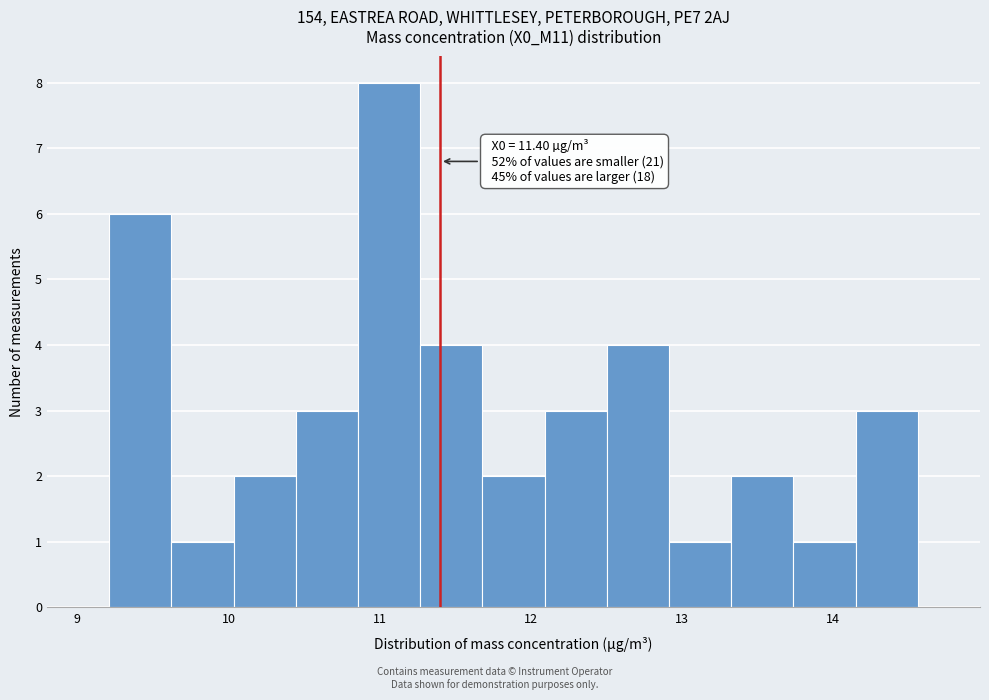

Which range on the x-axis has the tallest bar?

10.9 to 11.3